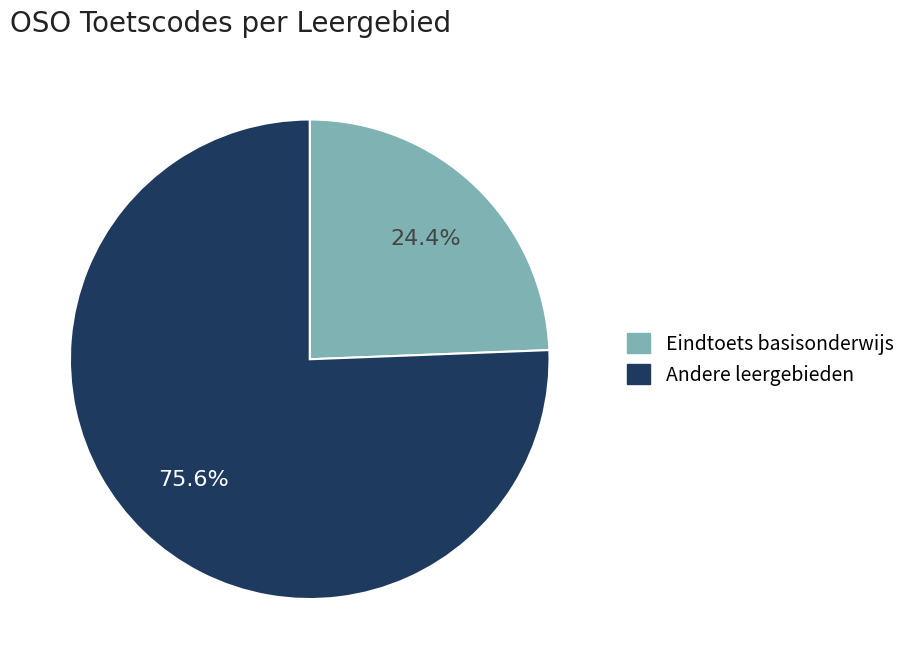

Does any single category account for the majority?

Yes